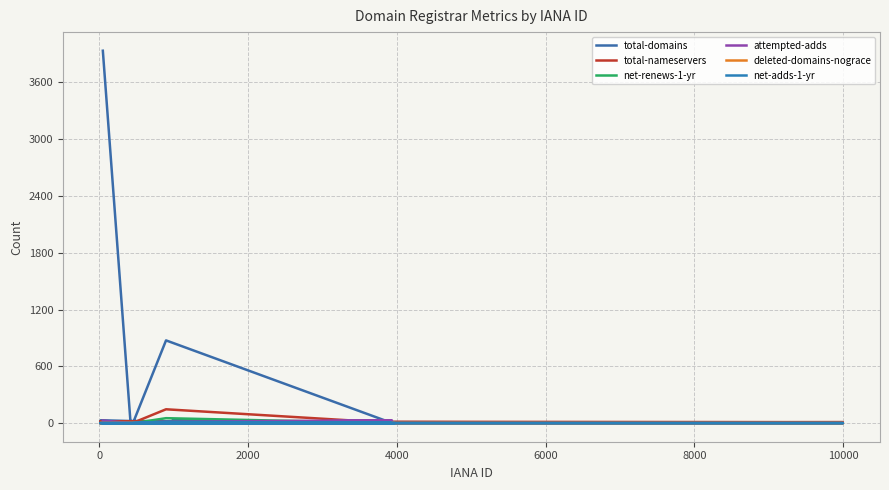

How many values in net-renews-1-yr are above zero?

2